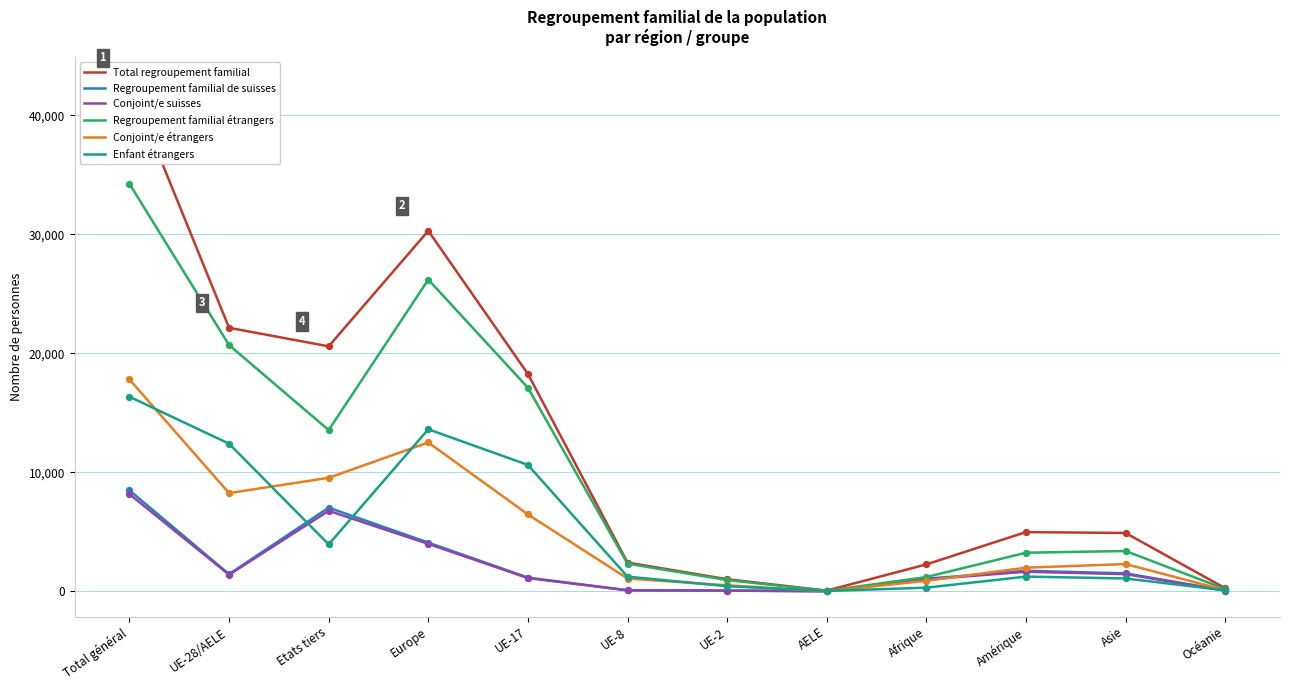

Which series contains the lowest Y value?

Conjoint/e étrangers